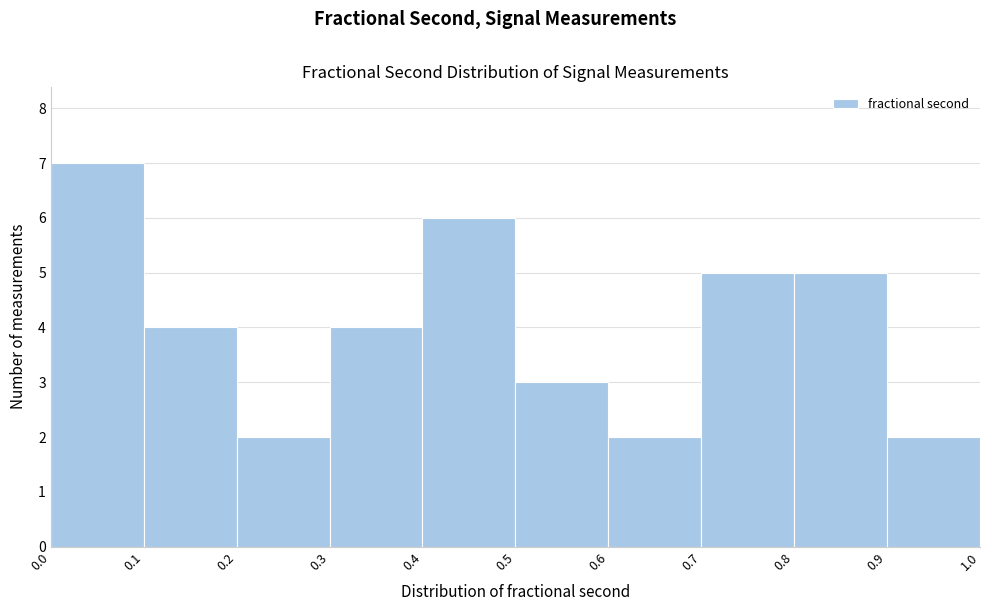

Which range on the x-axis has the tallest bar?

0.0 to 0.1